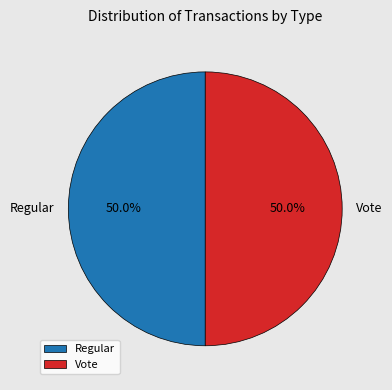

Is it true that Regular is 1% of the pie?

False